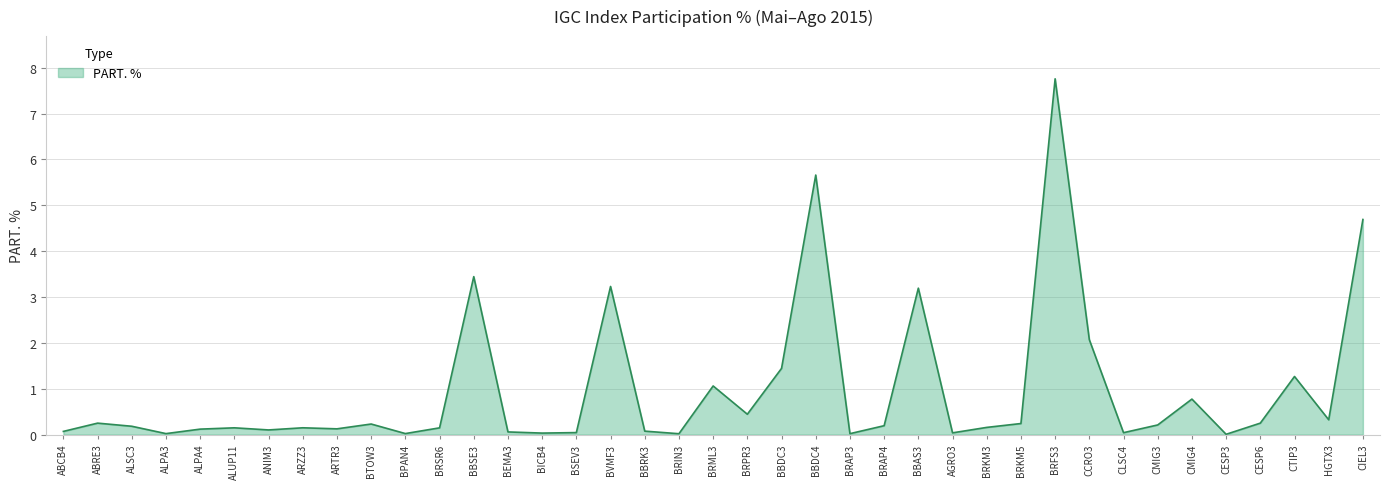

True or false: the data shows 3.0 at CCRO3.

False